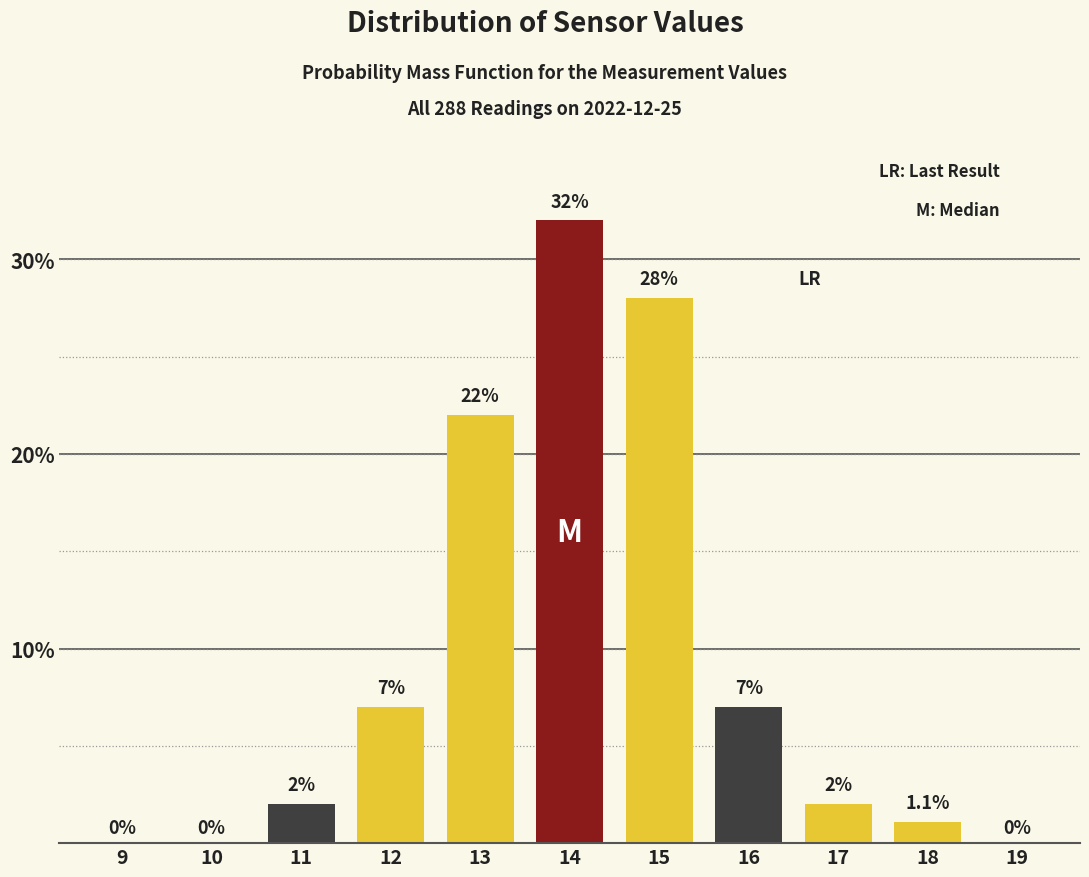

Reading left to right, what are all the values shown in this chart?

9=0.0	10=0.0	11=2.0	12=7.0	13=22.0	14=32.0	15=28.0	16=7.0	17=2.0	18=1.1	19=0.0